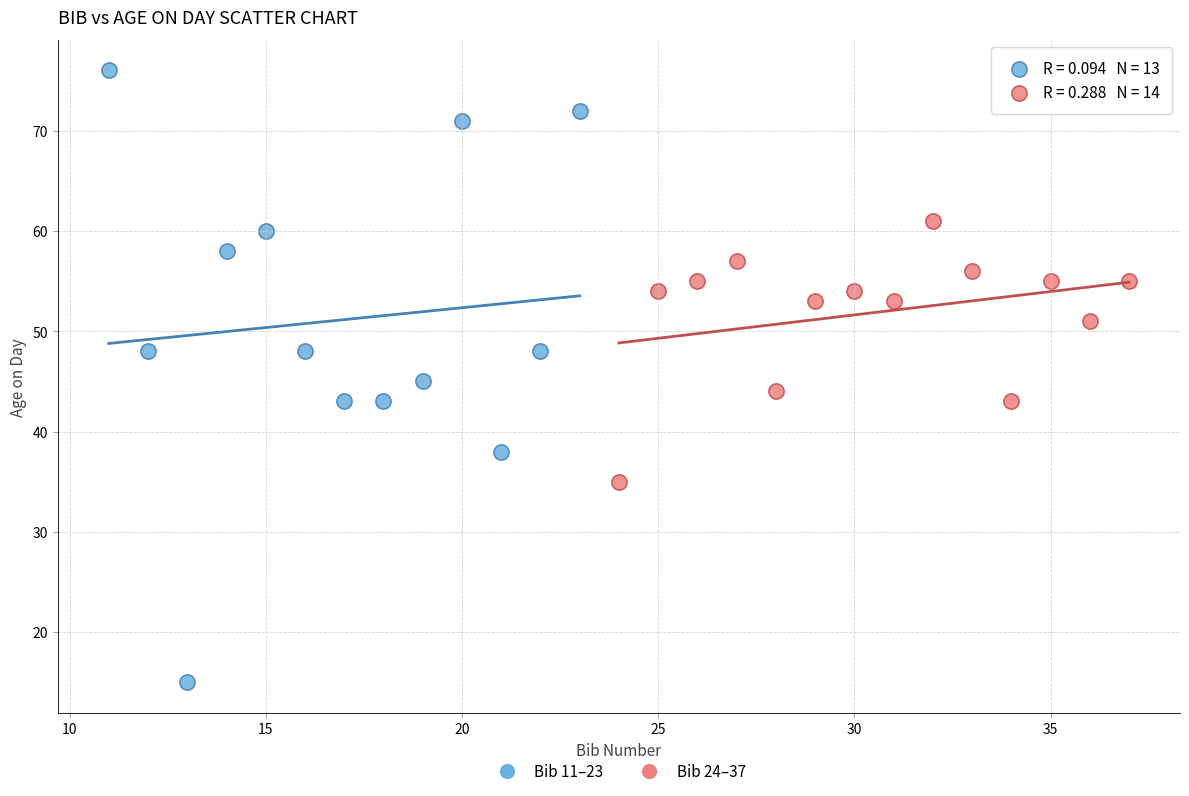

Which series reaches the maximum Y coordinate?

Bib 11–23